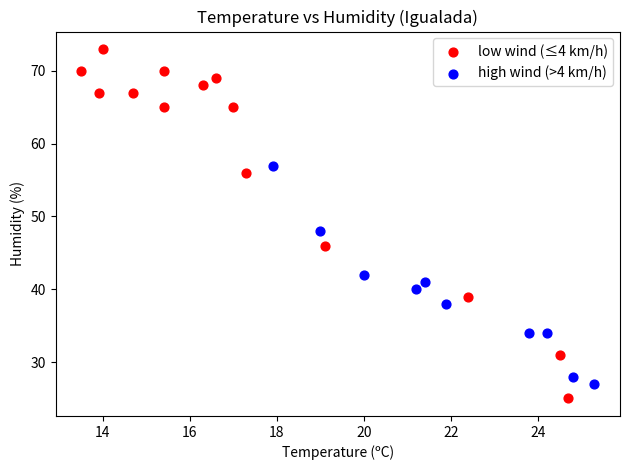

Which series has the largest Y range (max minus min)?

low wind (≤4 km/h)